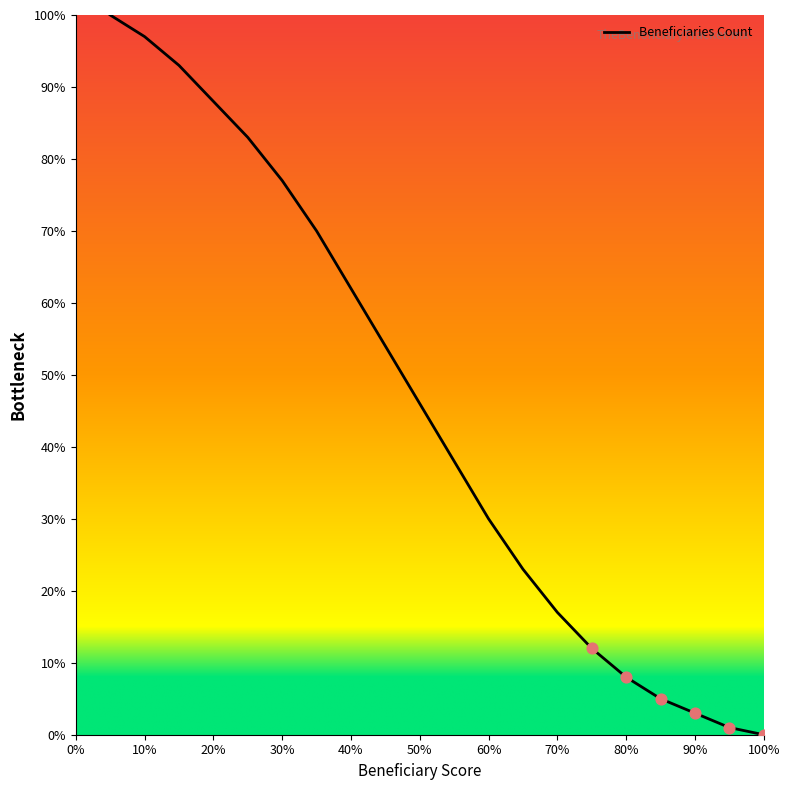

What is the difference between the maximum and minimum values?

100